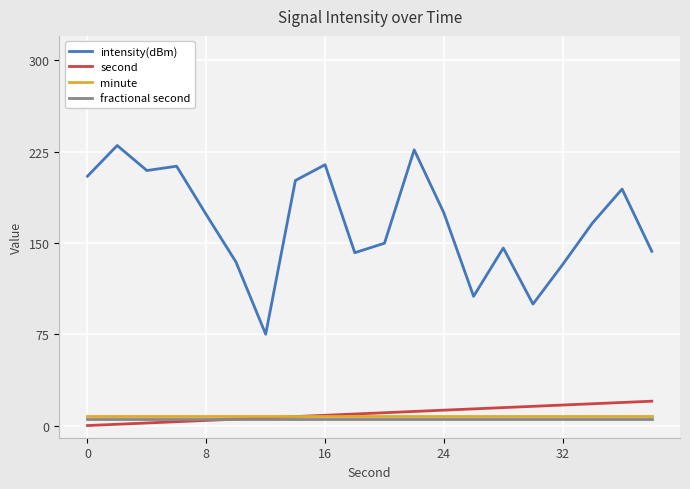

Which series has the widest spread of values?

intensity(dBm)